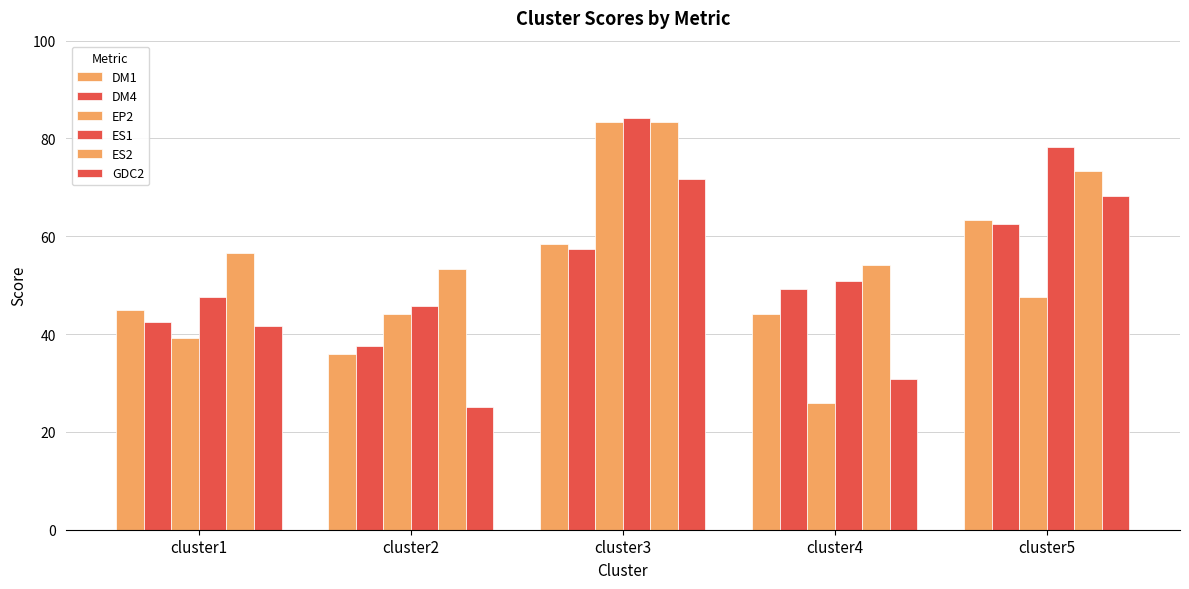

True or false: ES1 has a value of 84.2 at cluster3.

True